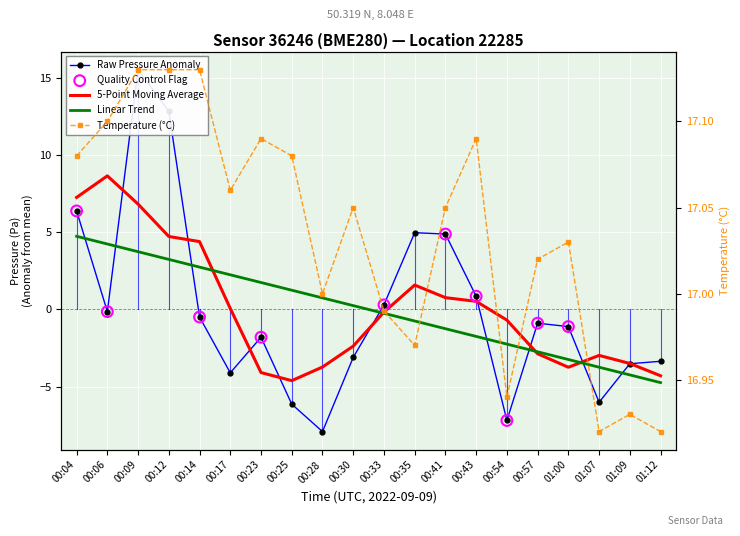

At how many categories does at least one series exceed 0?

20